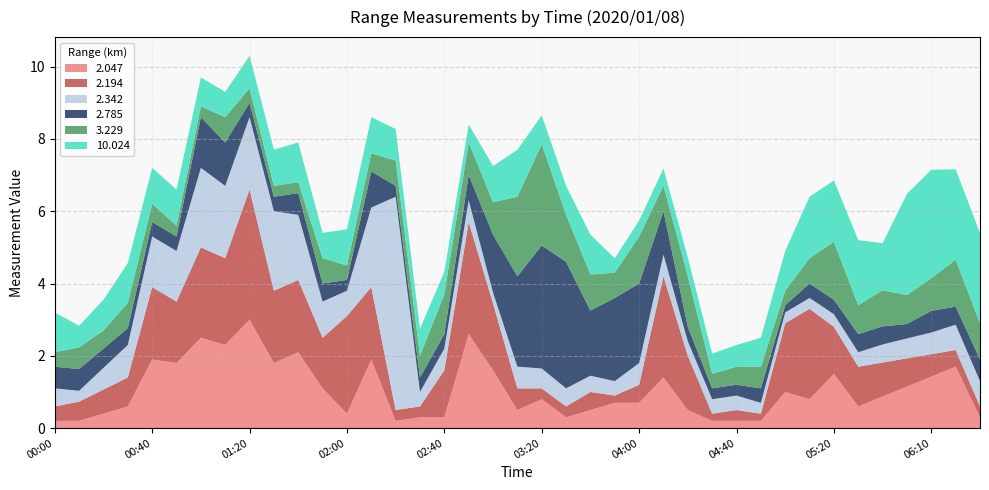

Which category has the highest value in the 2.047 series?

01:20